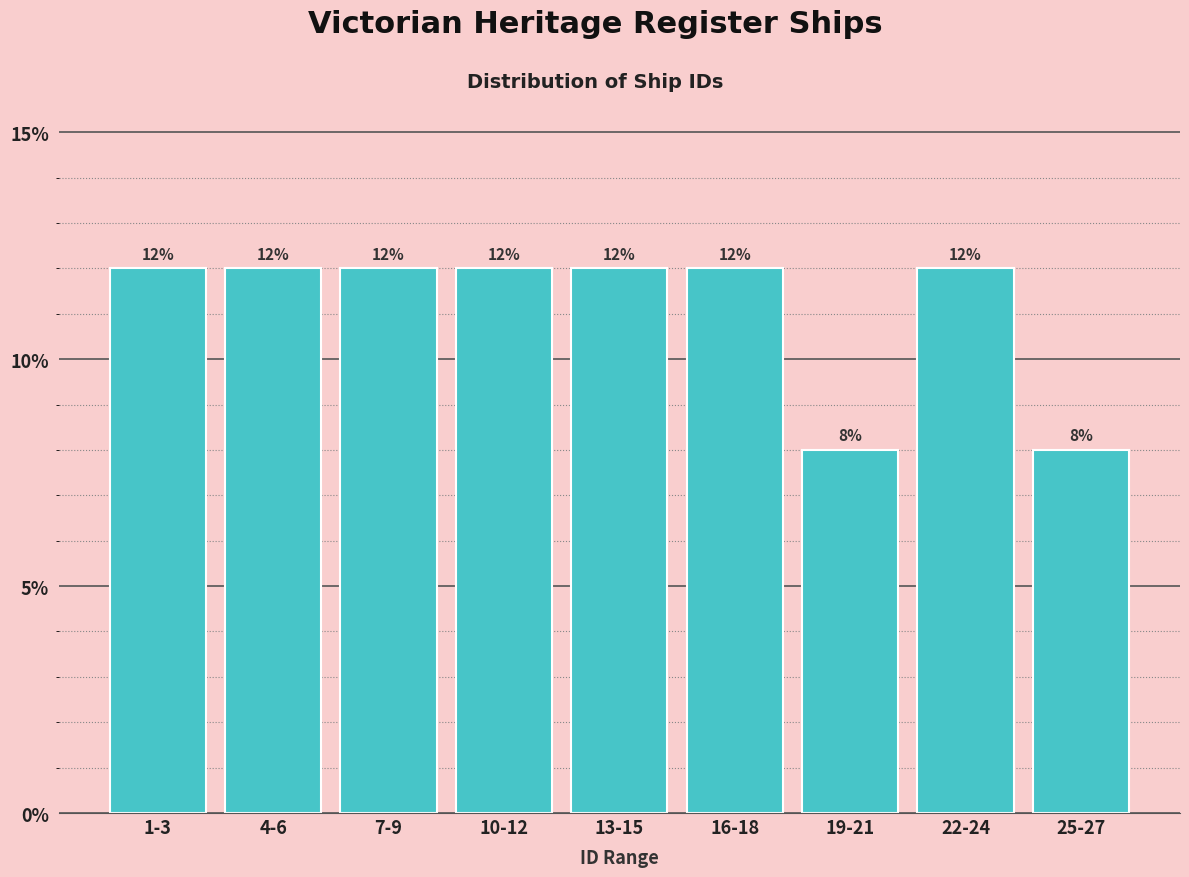

Reading left to right, list all the values displayed in this chart.

1-3=12	4-6=12	7-9=12	10-12=12	13-15=12	16-18=12	19-21=8	22-24=12	25-27=8